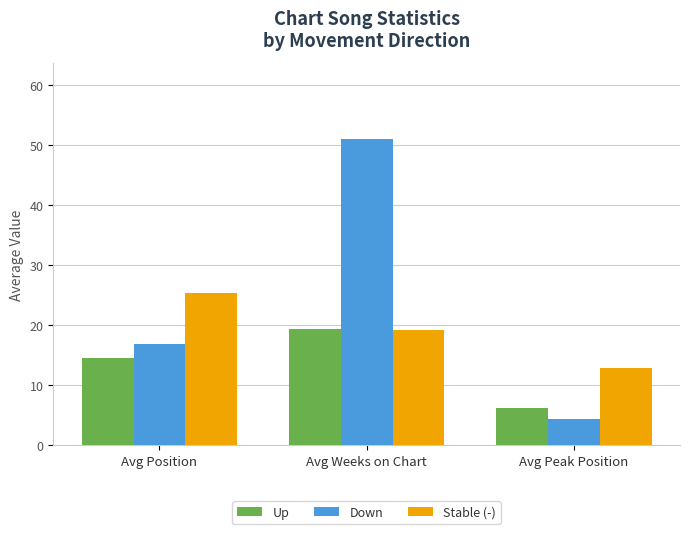

Rank the categories by Stable (-) value from lowest to highest.

Avg Peak Position, Avg Weeks on Chart, Avg Position